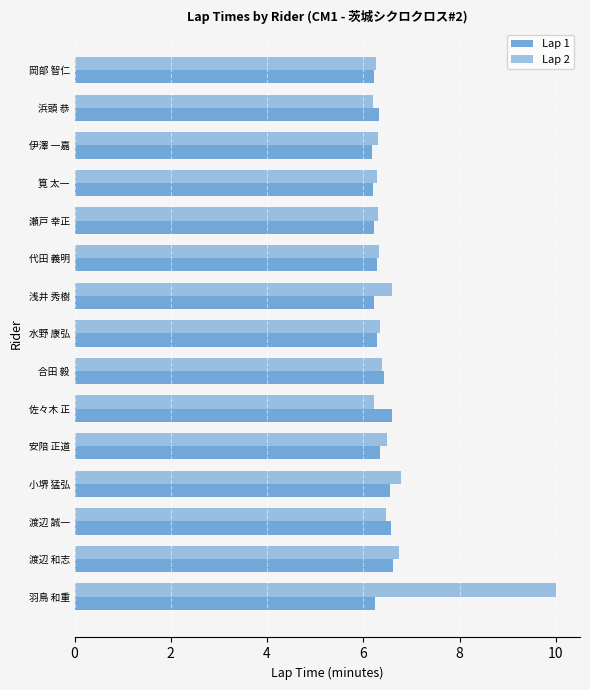

How many data points does each series have?

15